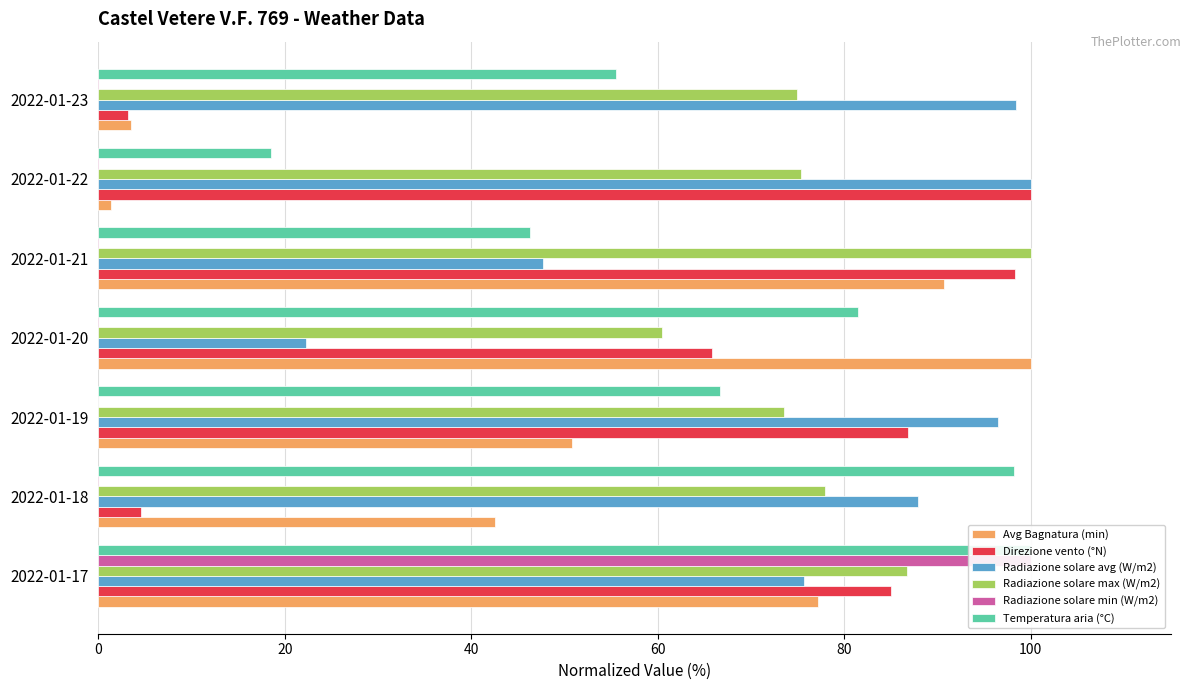

What is the value of the Radiazione solare avg (W/m2) bar at the 4th from the left?

22.2